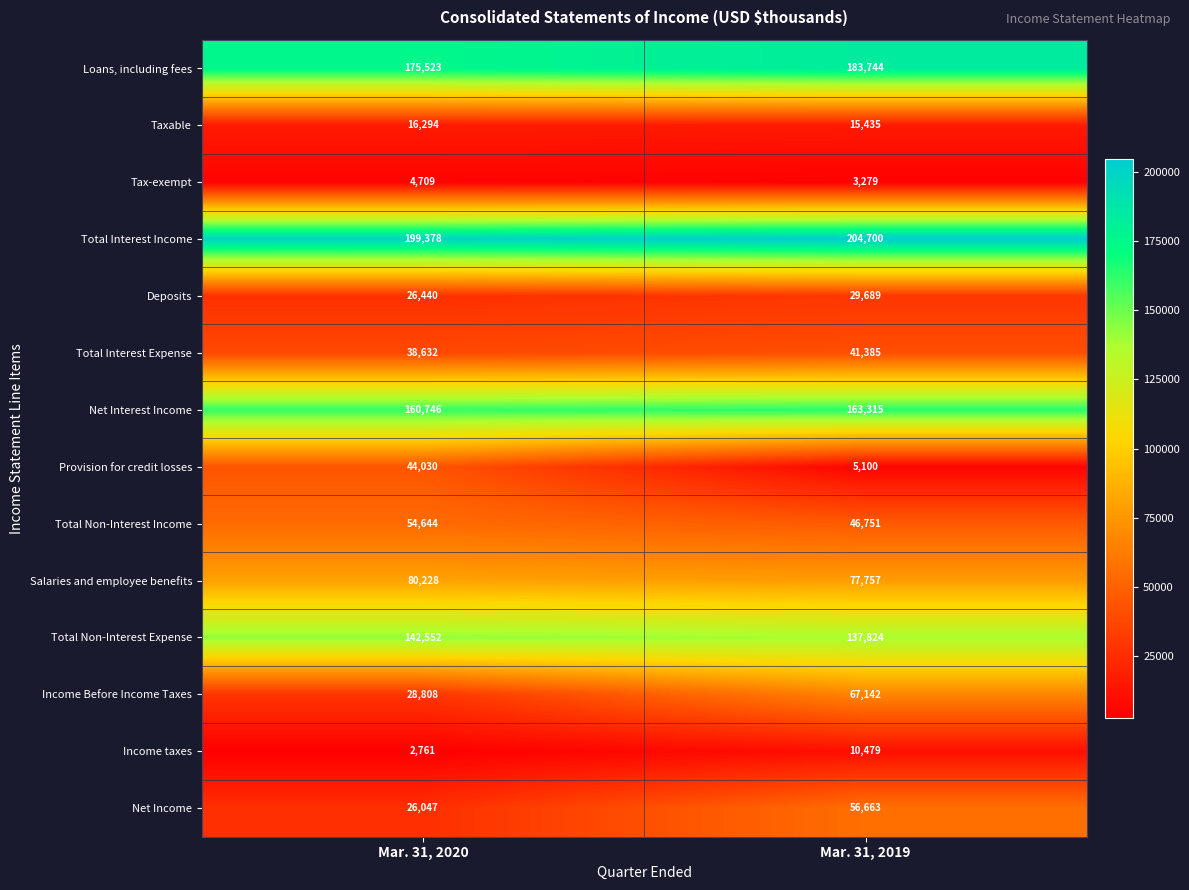

What is the smallest value displayed?

2761